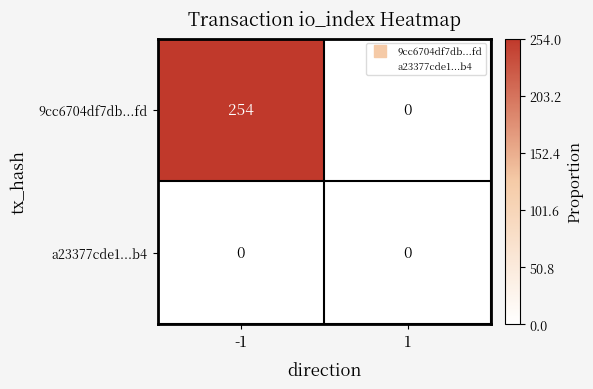

What is the approximate value of 9cc6704df7db...fd at -1?

254